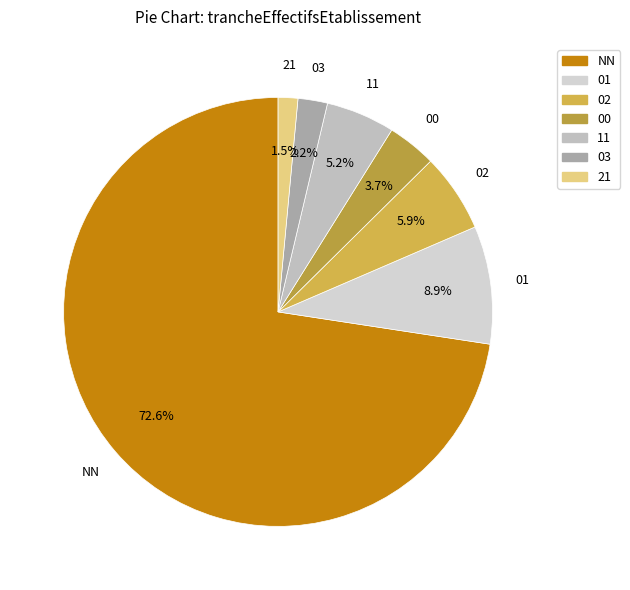

How many segments does this pie chart have?

7